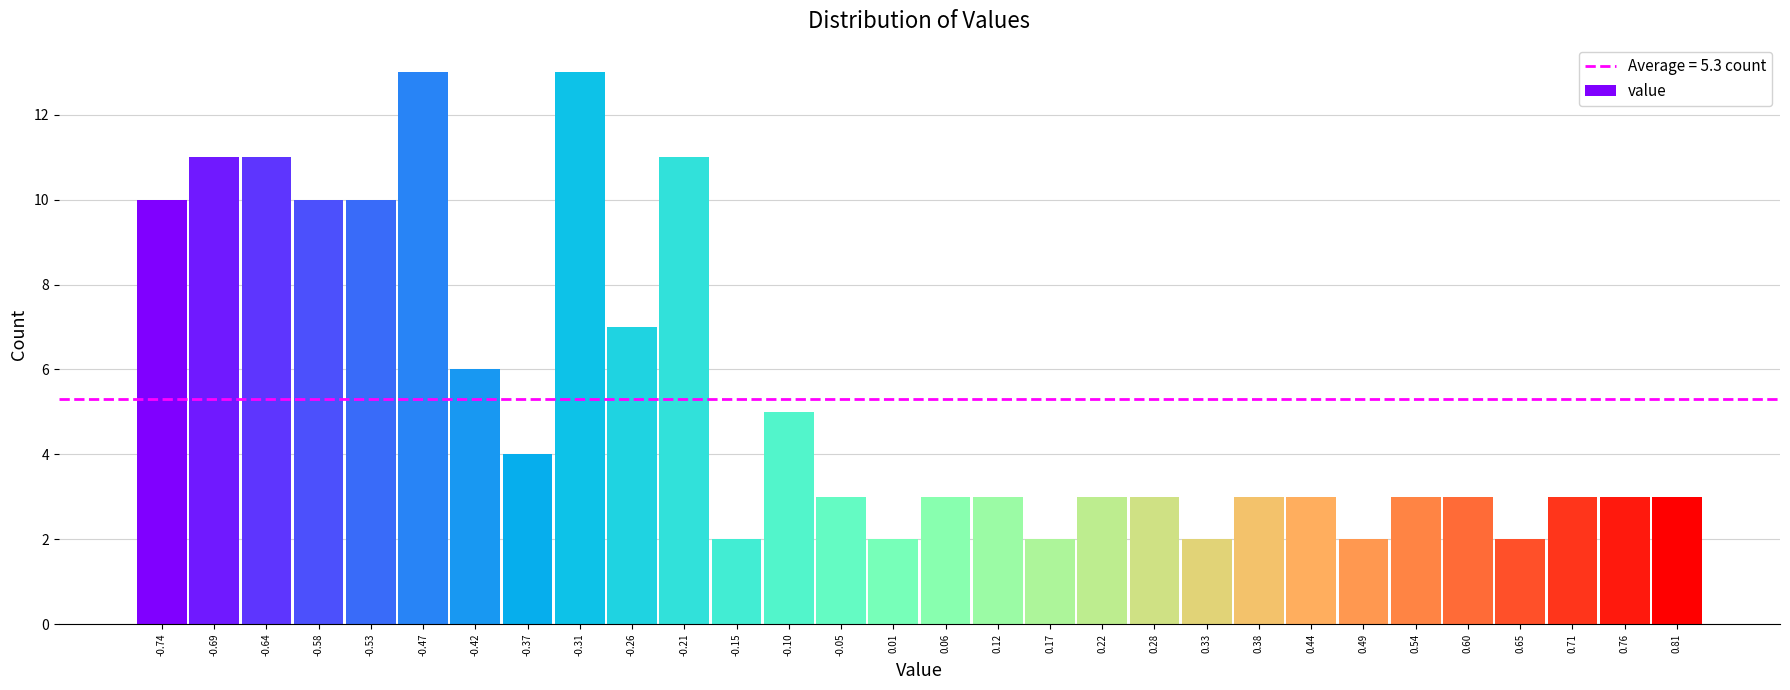

Reading left to right, list every bar in this chart as the range it spans on the x-axis followed by its height. Neither the bar edges nor the heights are printed on the chart, so give them approximately, as read against the axes.

-0.77 to -0.72: 10
-0.72 to -0.66: 11
-0.66 to -0.61: 11
-0.61 to -0.56: 10
-0.56 to -0.50: 10
-0.50 to -0.45: 13
-0.45 to -0.39: 6
-0.39 to -0.34: 4
-0.34 to -0.29: 13
-0.29 to -0.23: 7
-0.23 to -0.18: 11
-0.18 to -0.13: 2
-0.13 to -0.07: 5
-0.07 to -0.02: 3
-0.02 to 0.04: 2
0.04 to 0.09: 3
0.09 to 0.14: 3
0.14 to 0.20: 2
0.20 to 0.25: 3
0.25 to 0.30: 3
0.30 to 0.36: 2
0.36 to 0.41: 3
0.41 to 0.46: 3
0.46 to 0.52: 2
0.52 to 0.57: 3
0.57 to 0.63: 3
0.63 to 0.68: 2
0.68 to 0.73: 3
0.73 to 0.79: 3
0.79 to 0.84: 3